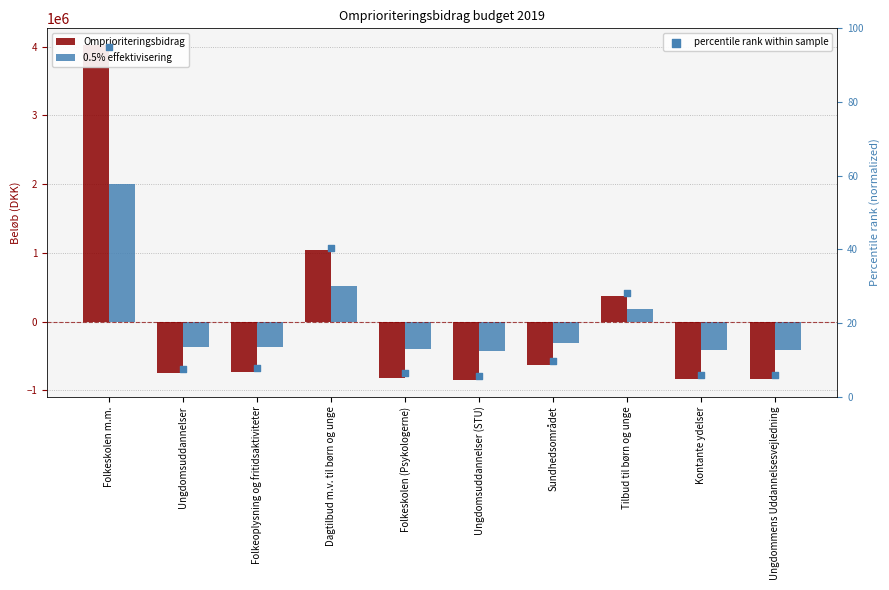

What is the total value across all series at Folkeskolen m.m.?

6017587.2